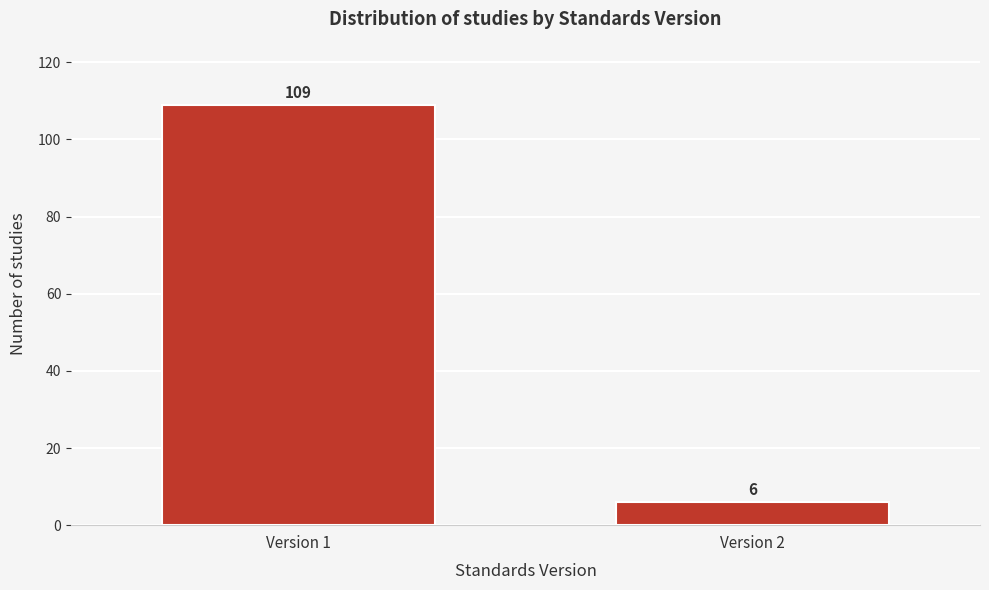

Reading left to right, what are all the values shown in this chart?

109	6